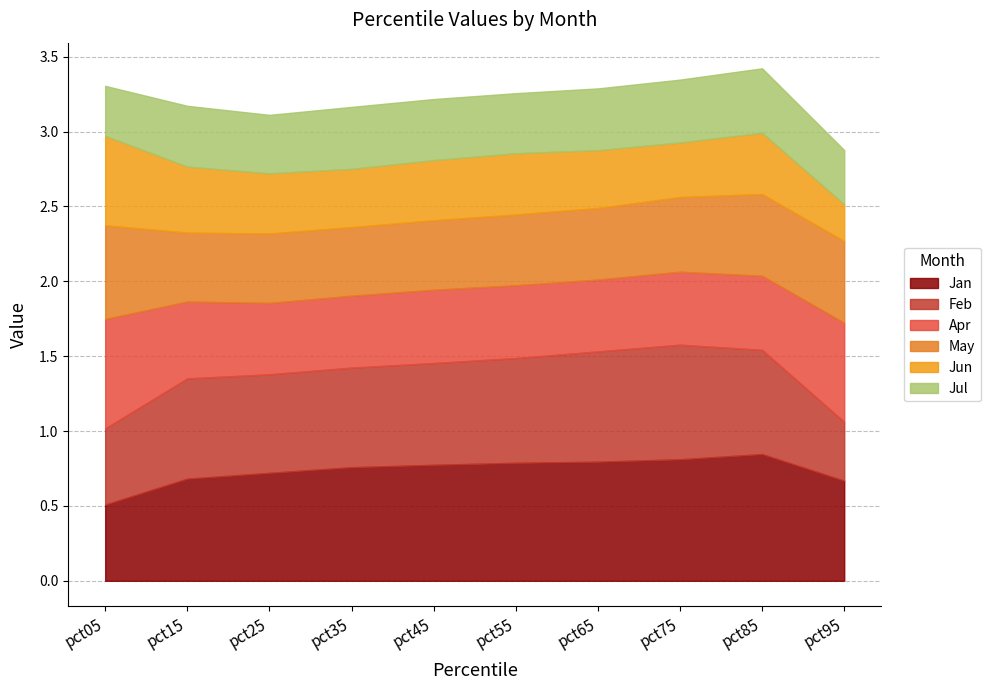

What is the difference between the highest and lowest values at pct65?

0.4